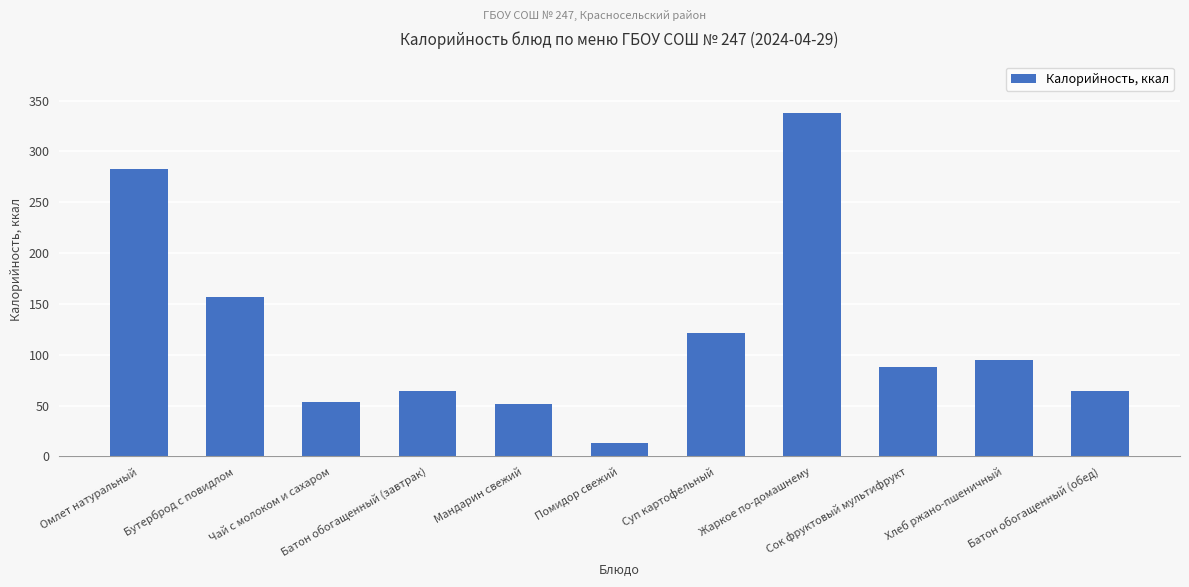

What position from the left is Жаркое по-домашнему?

8